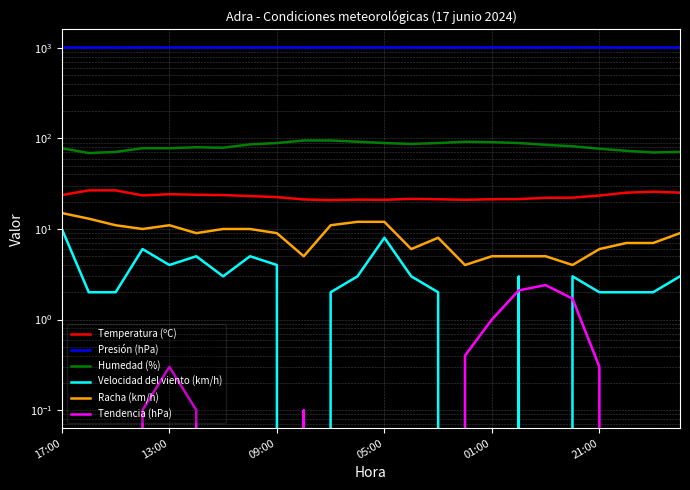

Is the value of Presión (hPa) at 13:00 greater than the value of Racha (km/h) at 05:00?

Yes